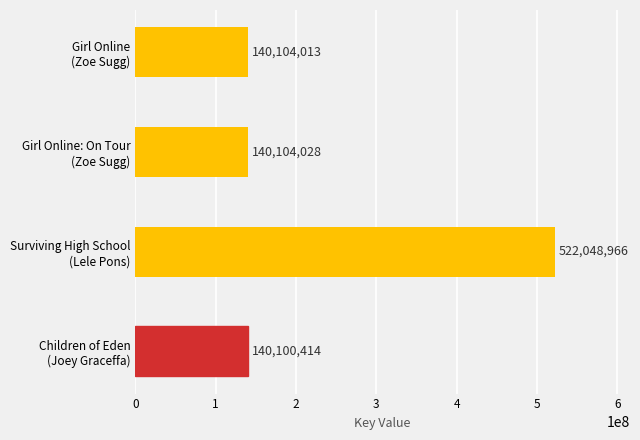

What is the sum of all values?

942357421